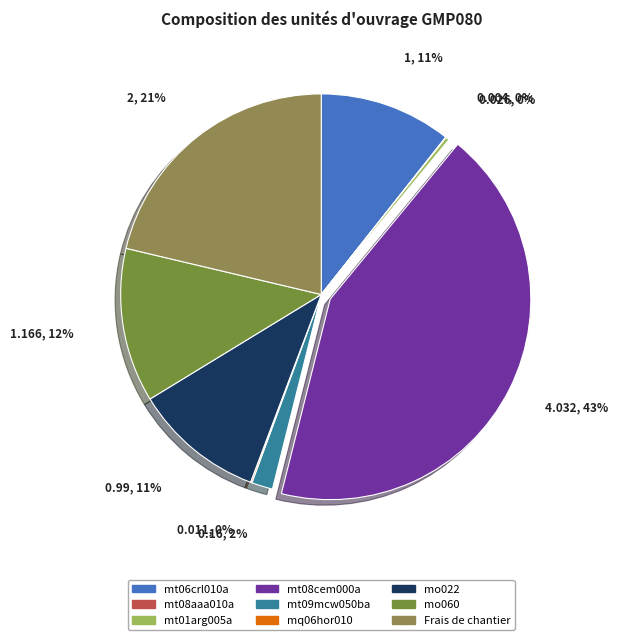

Which category has the biggest portion of the pie?

mt08cem000a